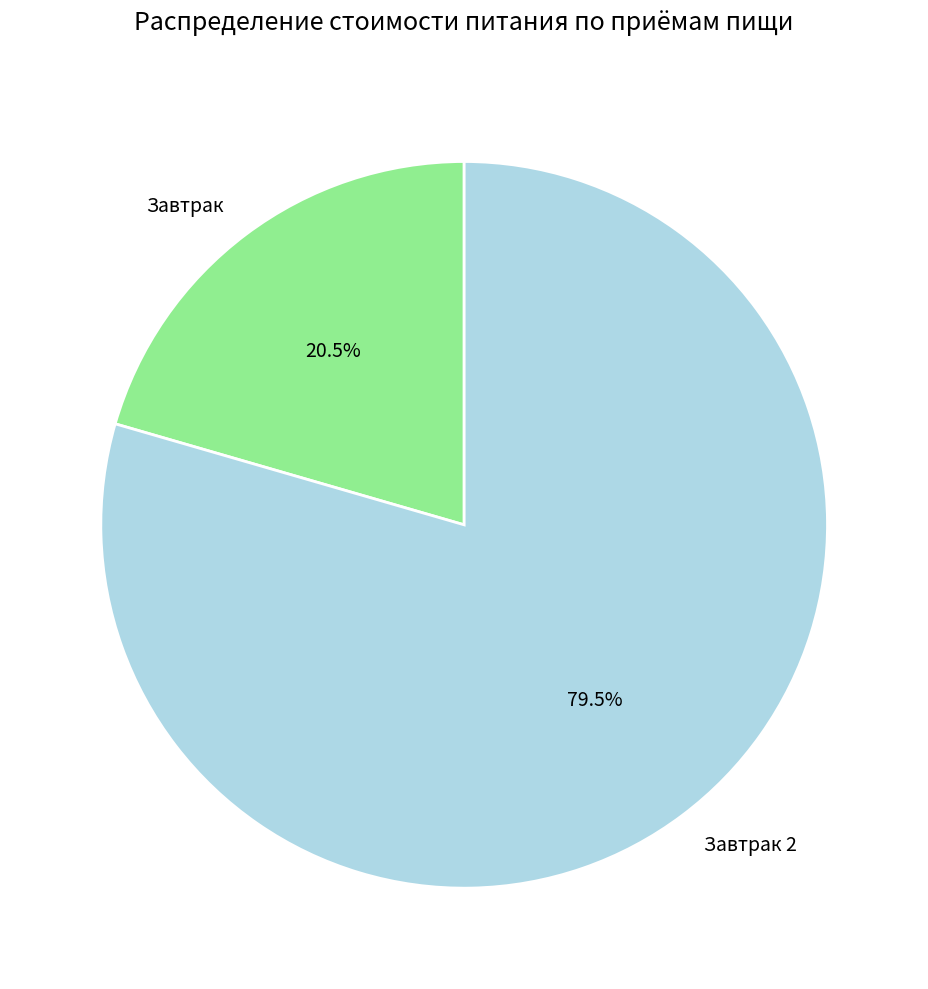

What is the total percentage of Завтрак and Завтрак 2?

100.0%